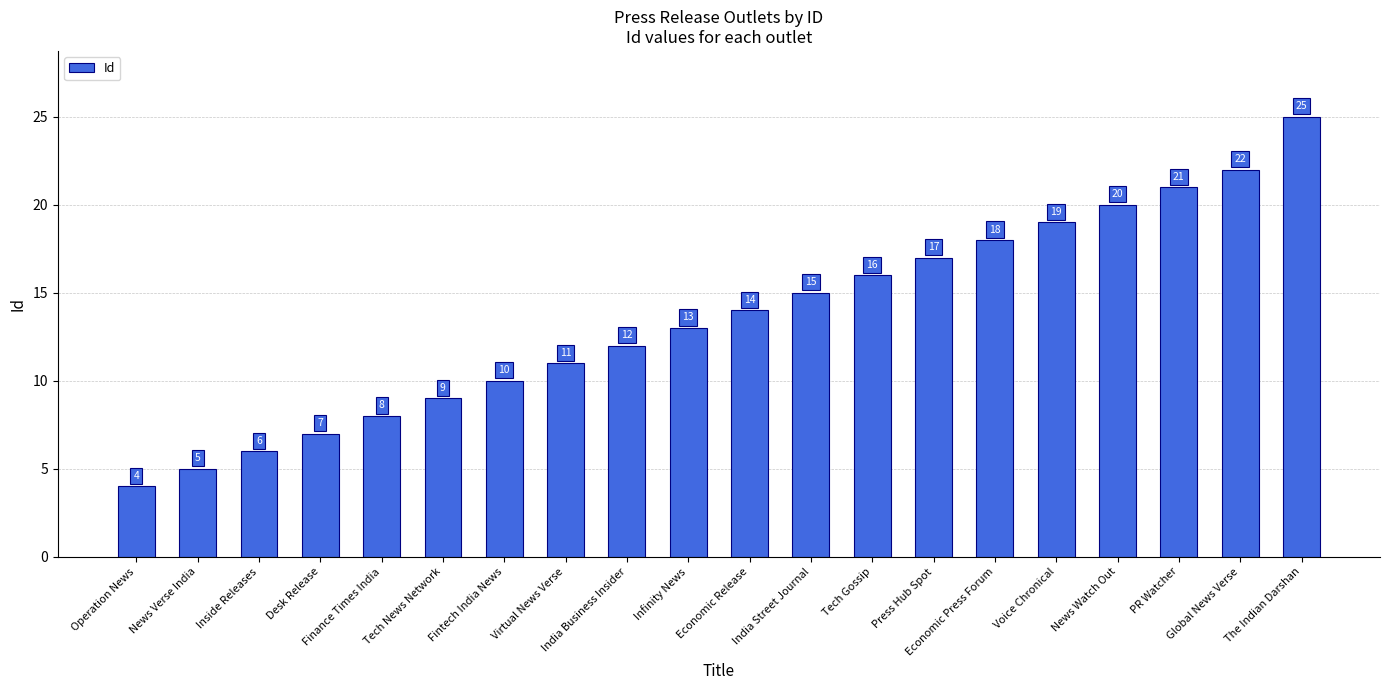

What position from the right is Voice Chronical?

5